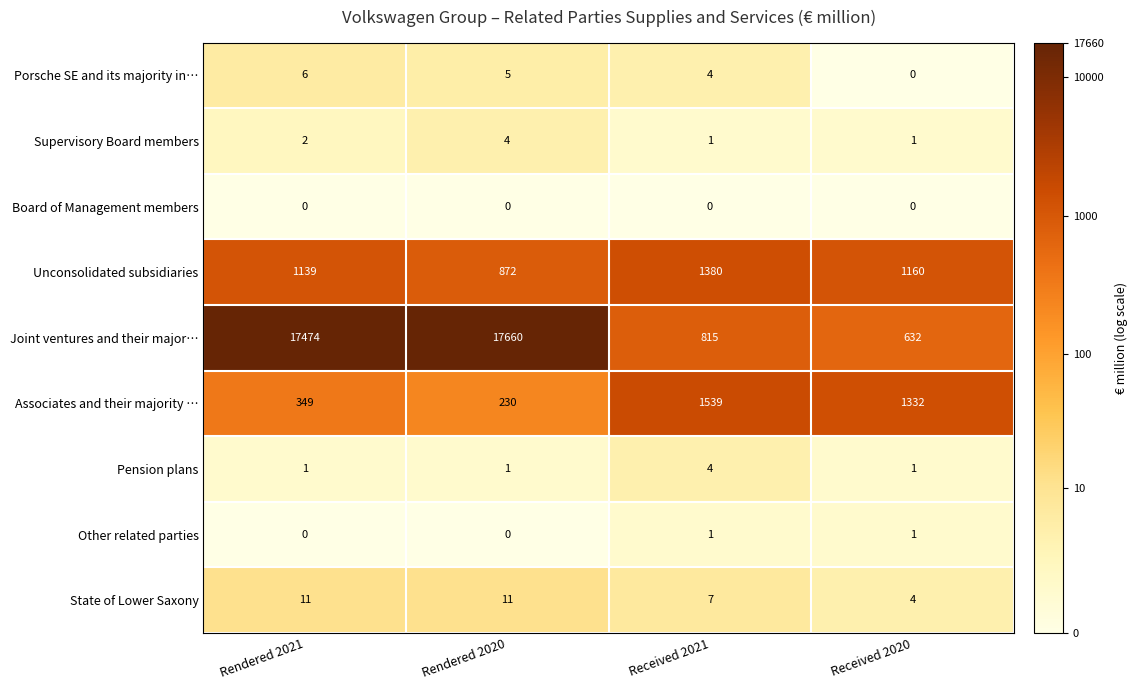

Which category has the highest value across all series?

Rendered 2020